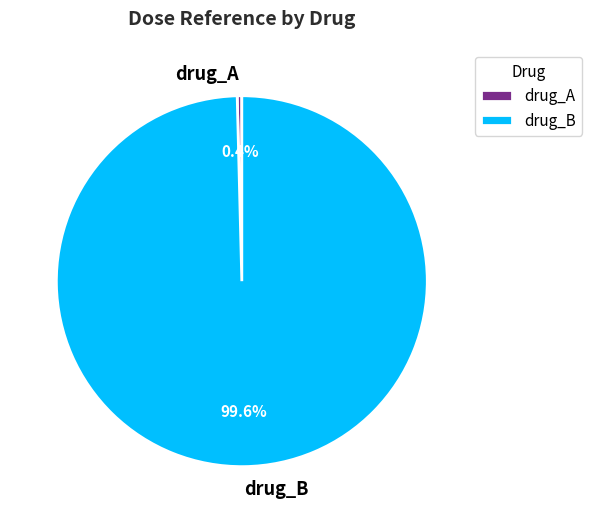

Count the number of slices in the pie.

2